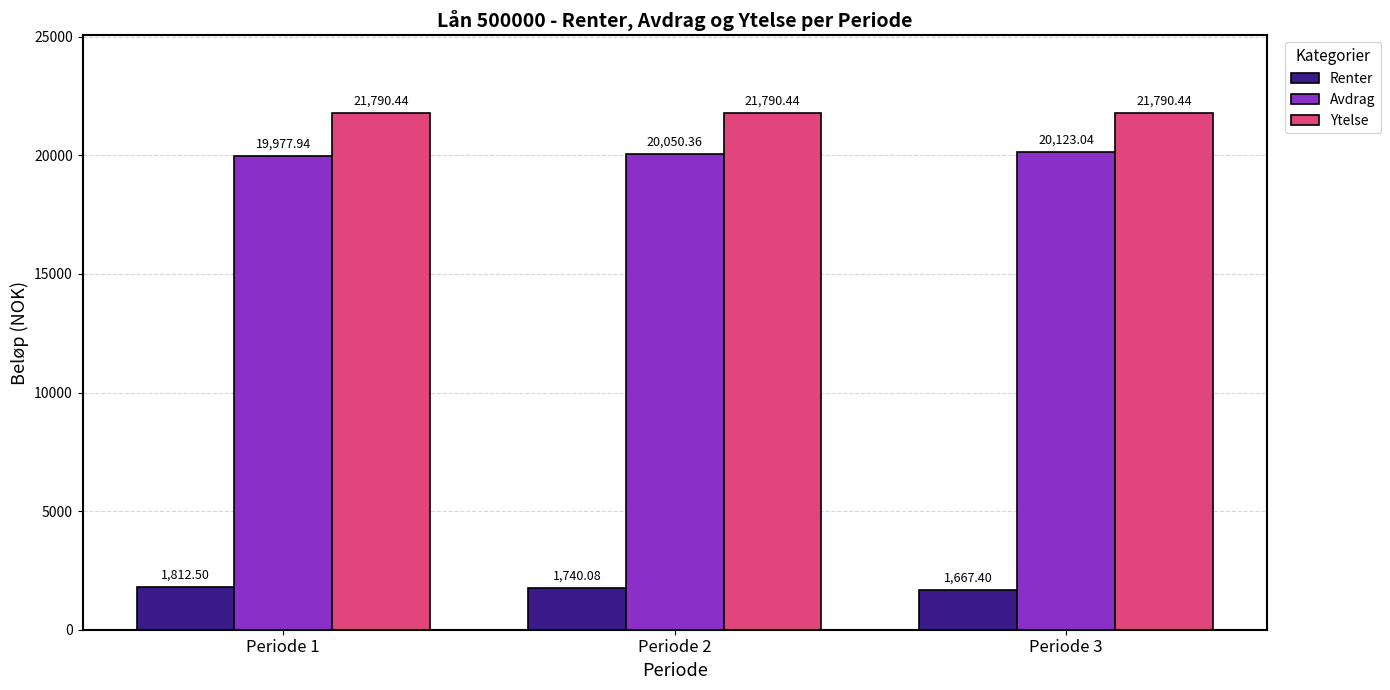

Is the value of Avdrag at Periode 3 greater than the value of Renter at Periode 2?

Yes